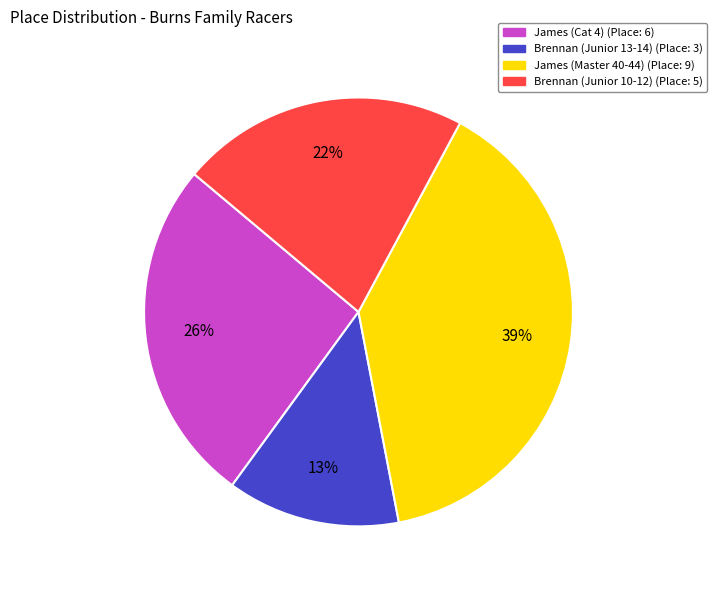

Is the sum of Brennan (Junior 13-14) and James (Cat 4) greater than half?

No